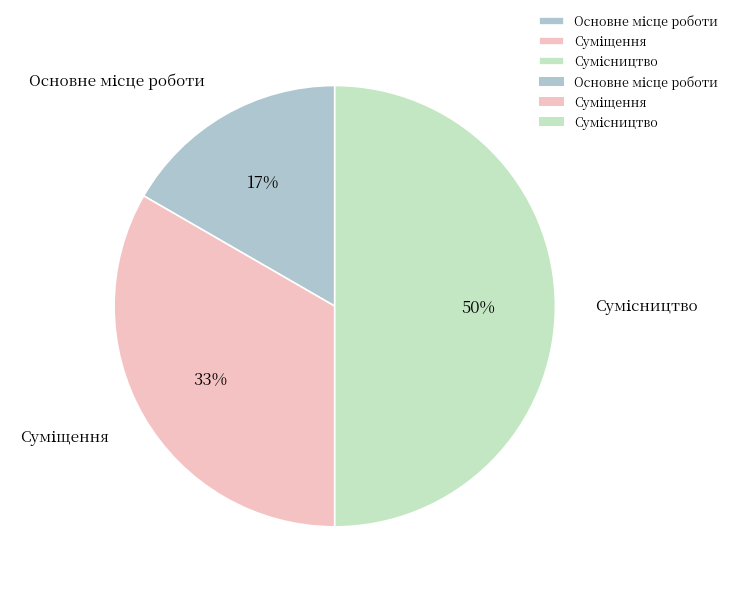

To the nearest percent, what is the difference between the largest and smallest slice percentages?

33%